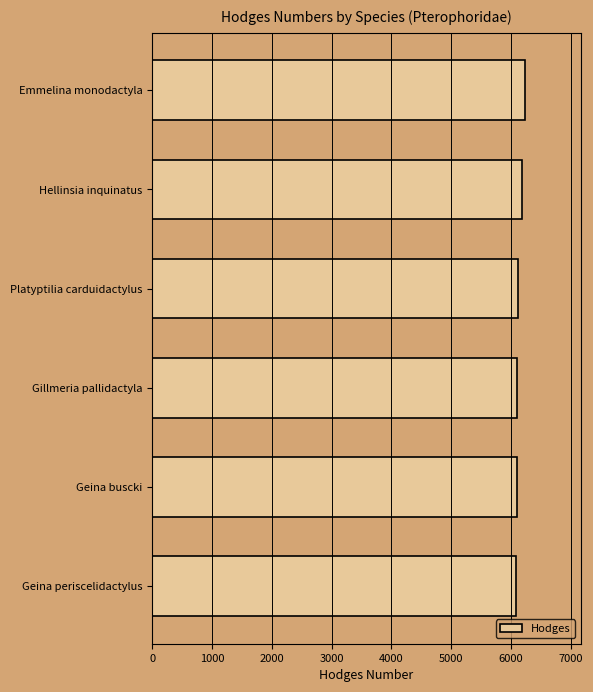

Are the bars horizontal?

Yes